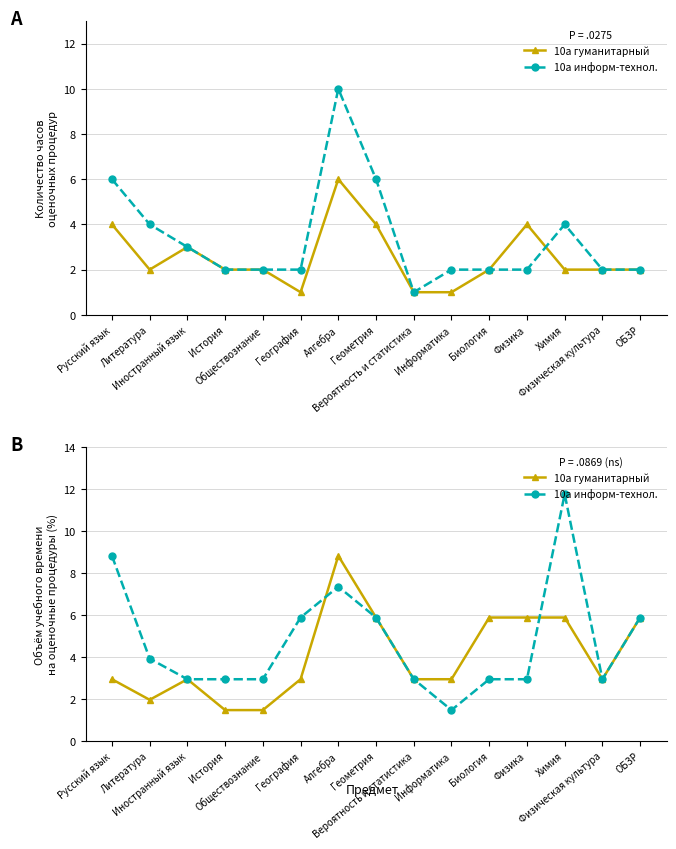

Is this an area chart (filled region under the line)?

No